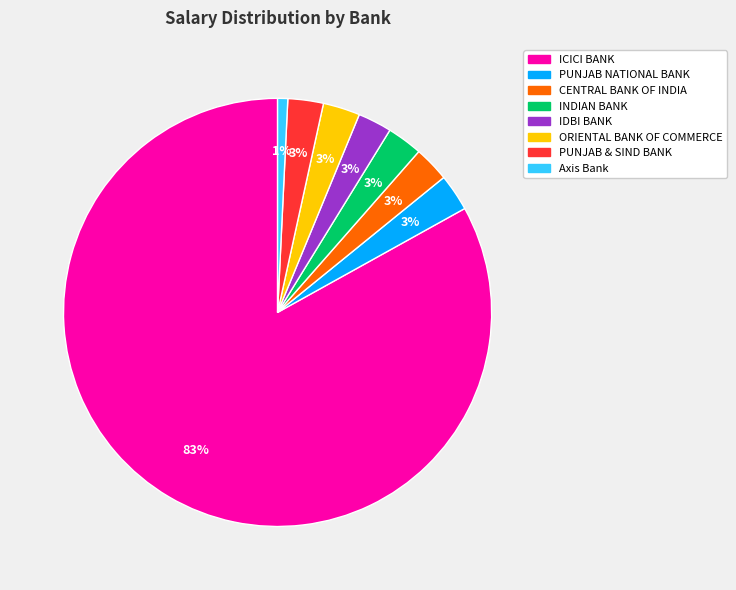

Does ICICI BANK account for over 50% of the chart?

Yes